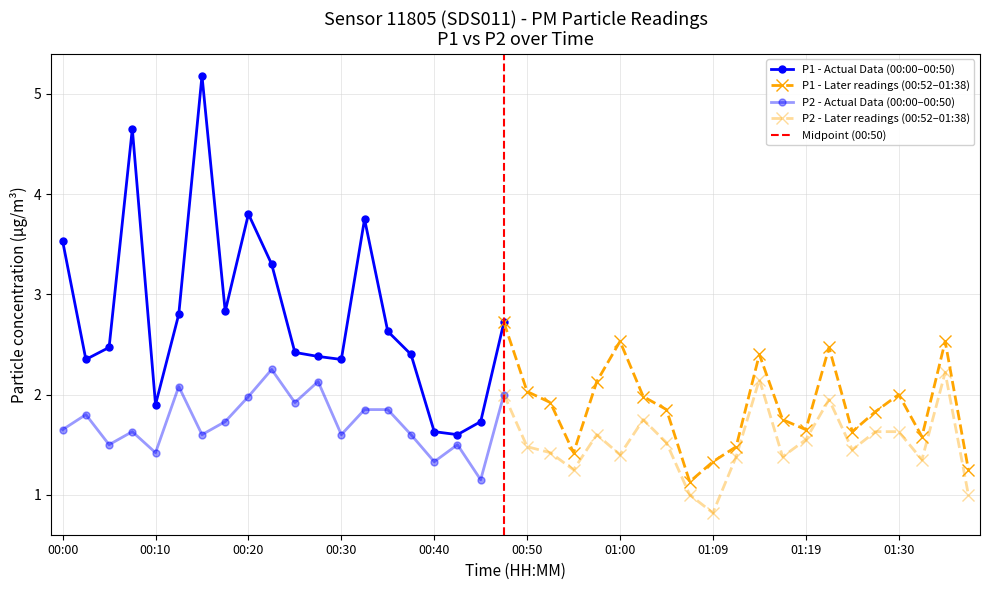

What is the difference between the maximum and minimum values in the P2 series?

1.4